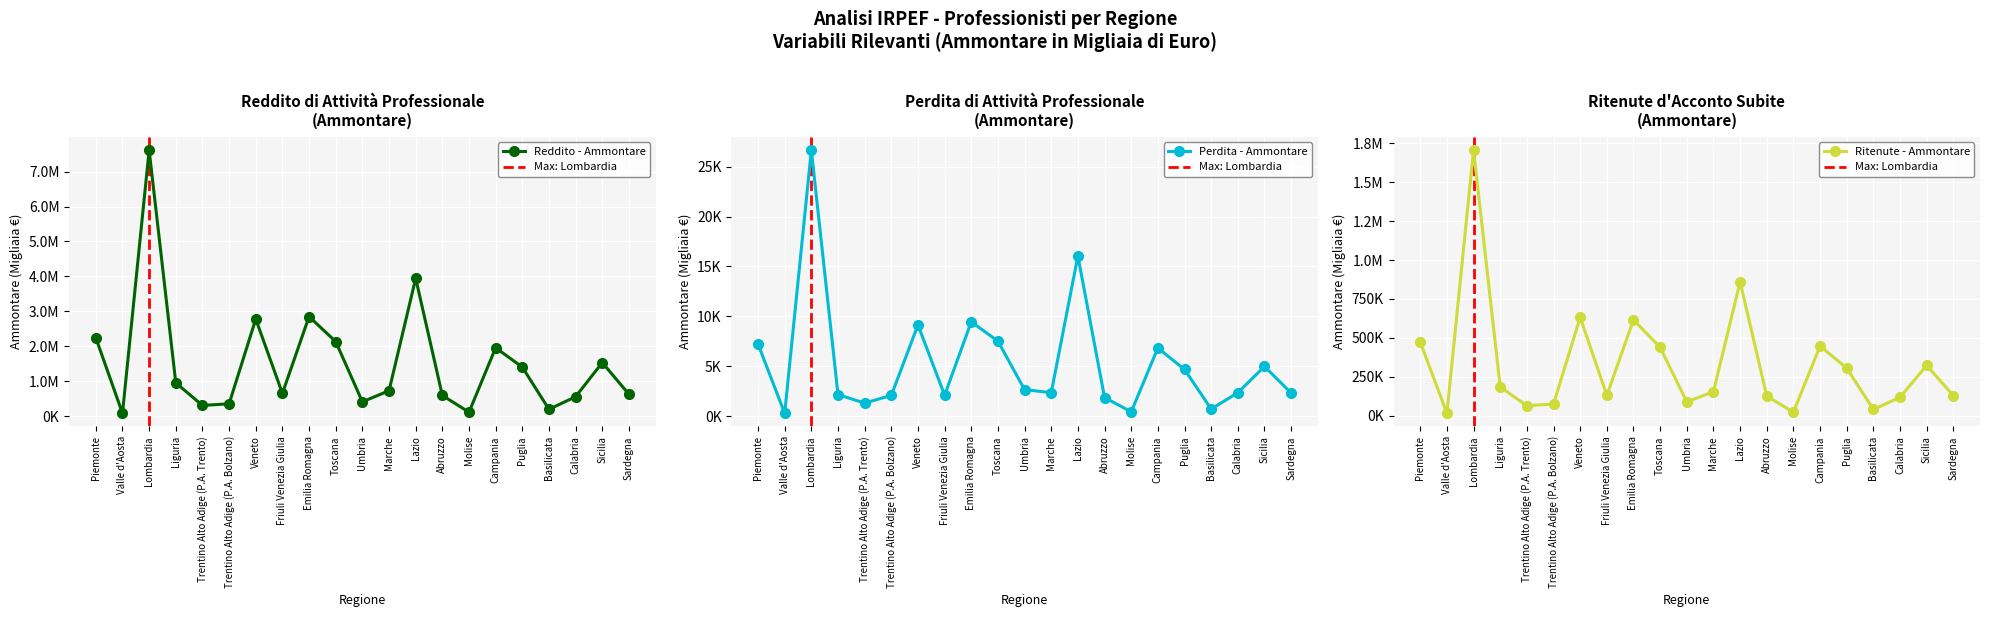

What is the label of the 19th point from the left?

Calabria